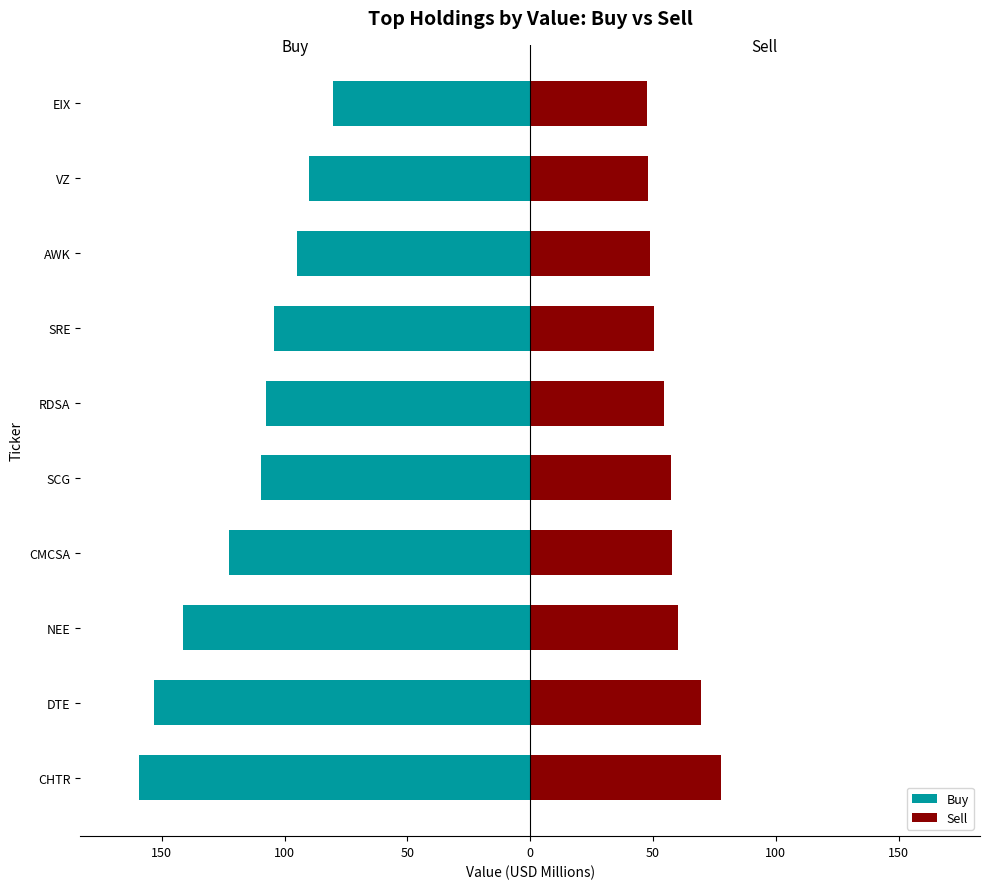

Is it true that Buy equals -104.2 at SRE?

True